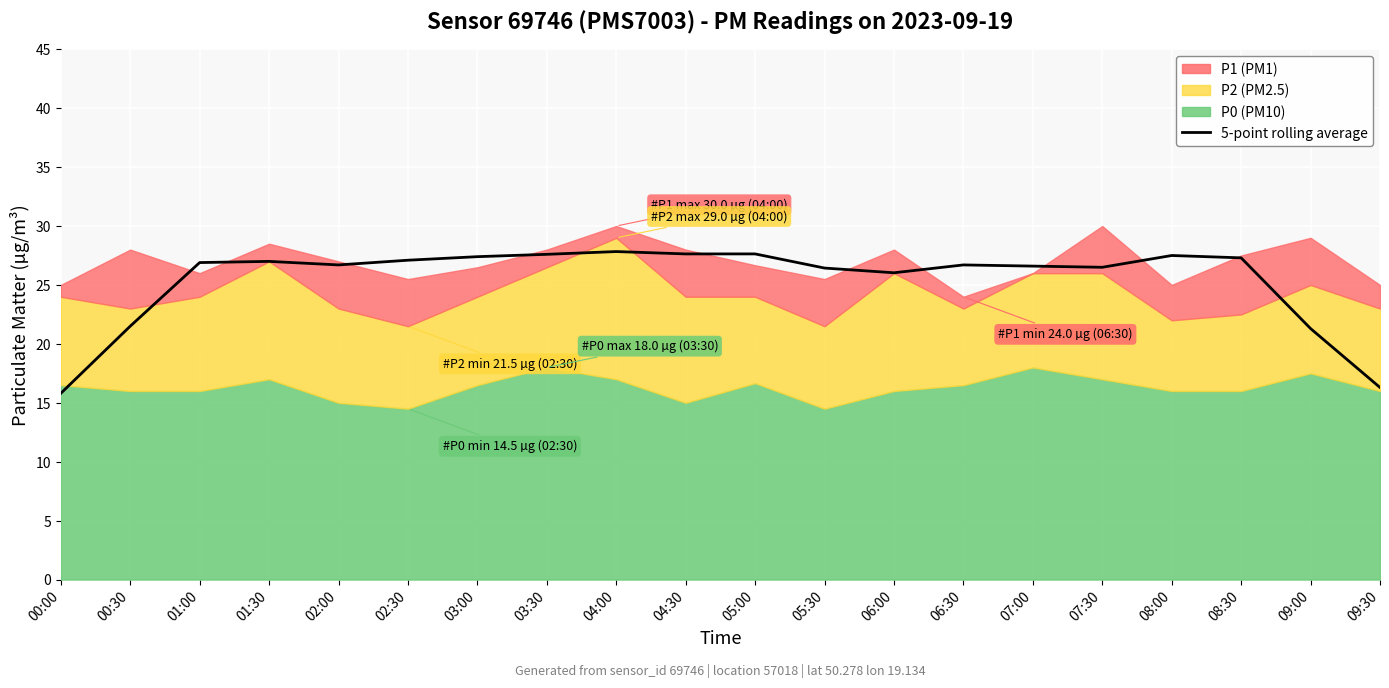

What is the difference between the maximum and minimum values?

12.0